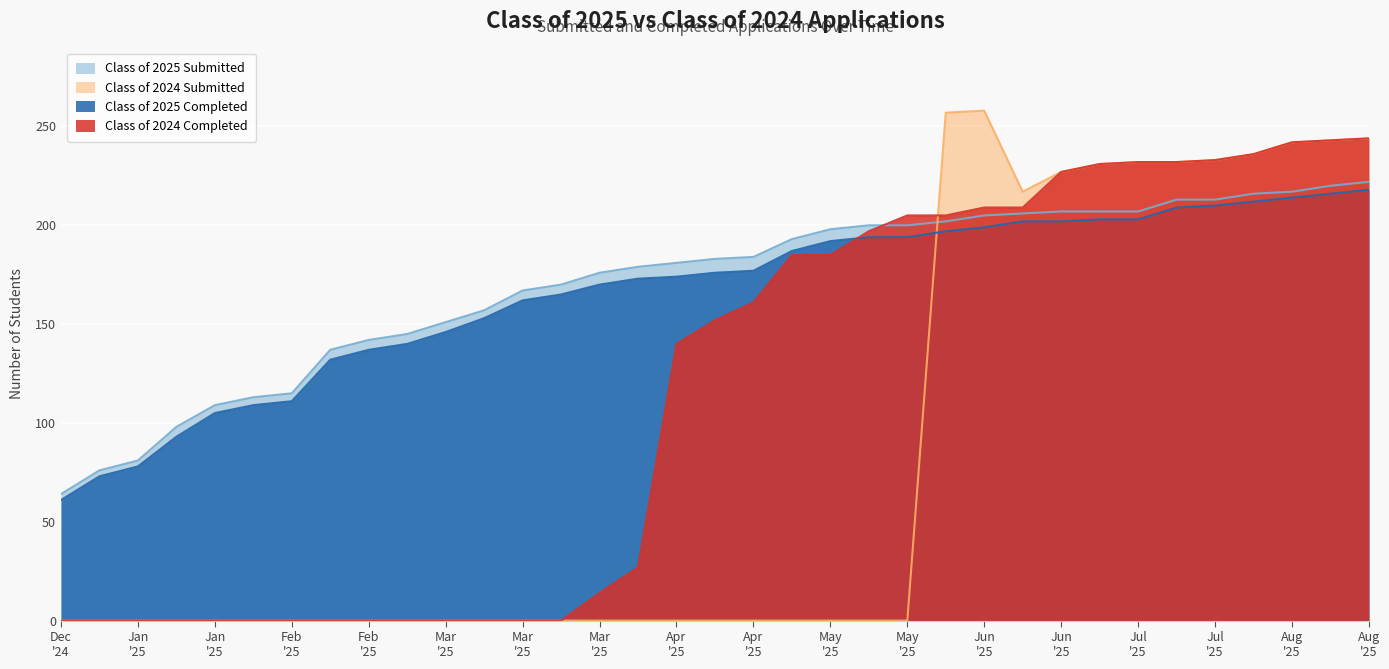

The value of Class of 2024 Completed at 06/02/2025 is 205. True or false?

True